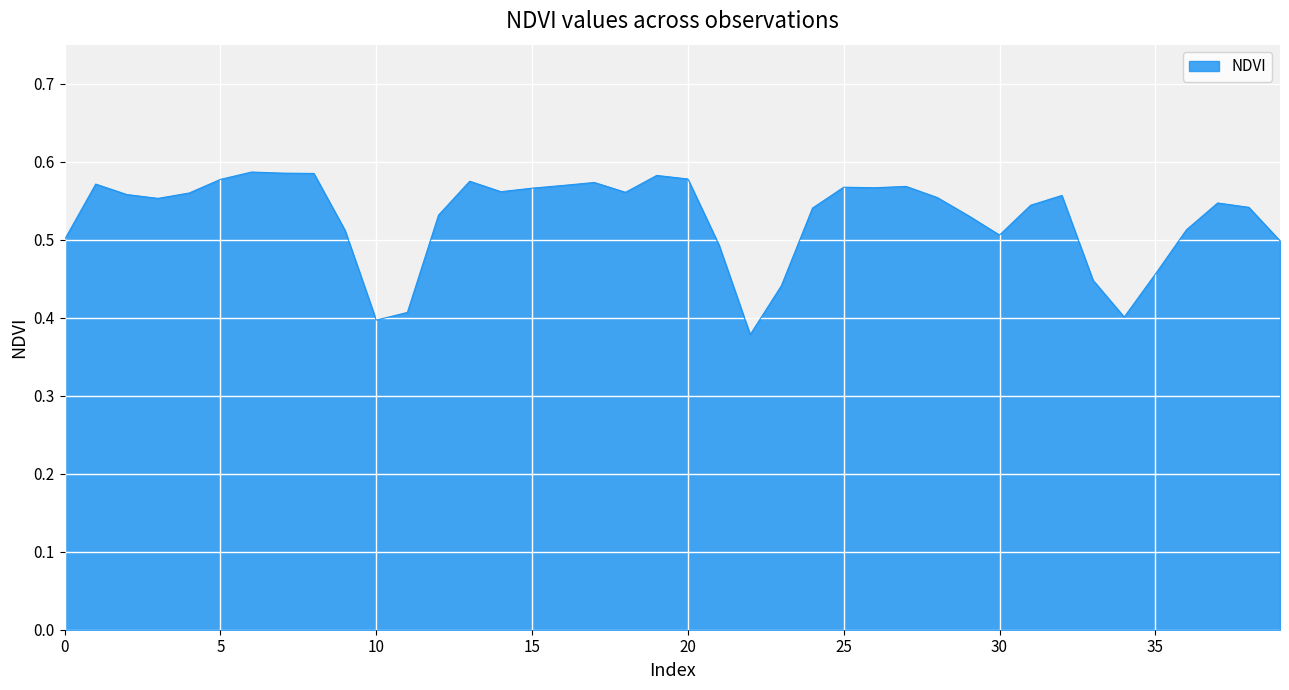

What is the maximum value shown in the chart?

0.6